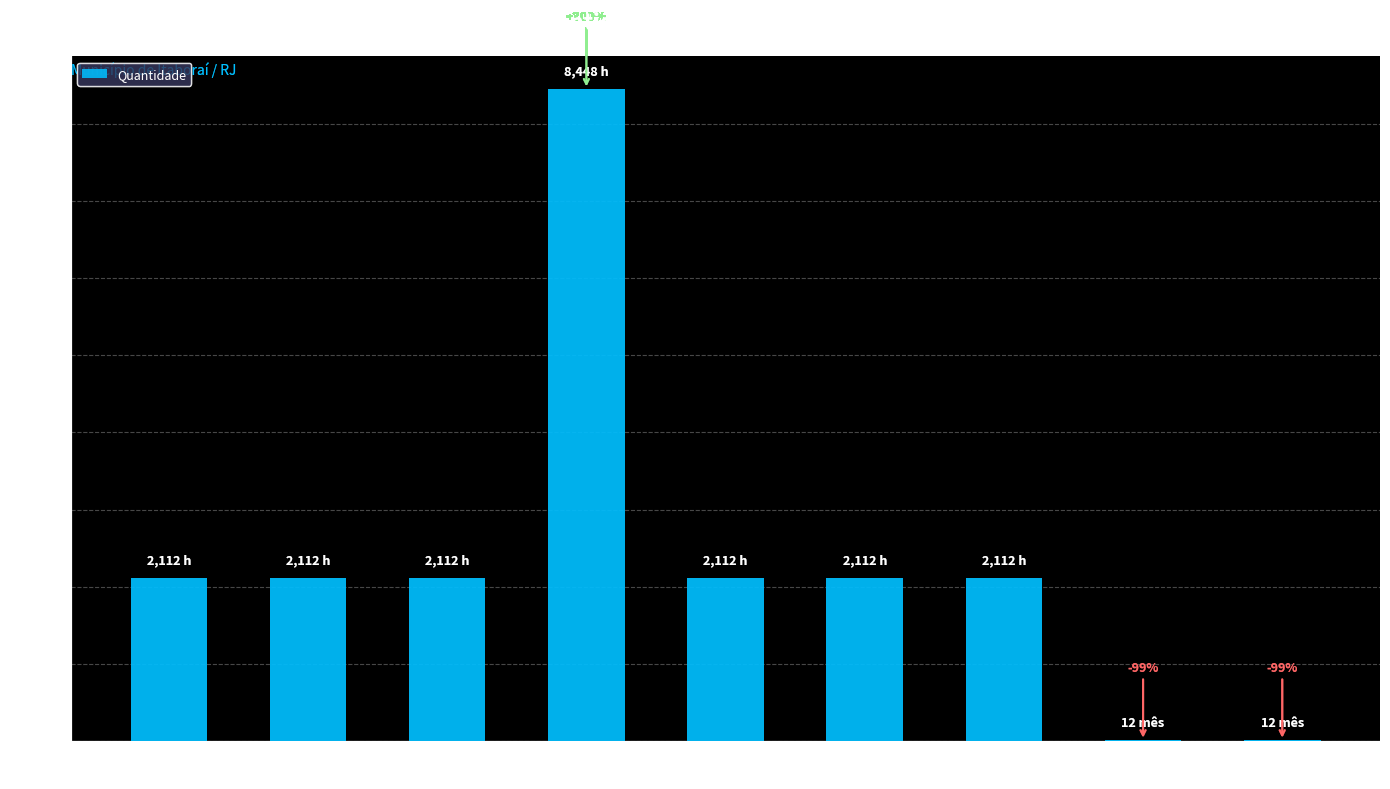

What is the average value?

2349